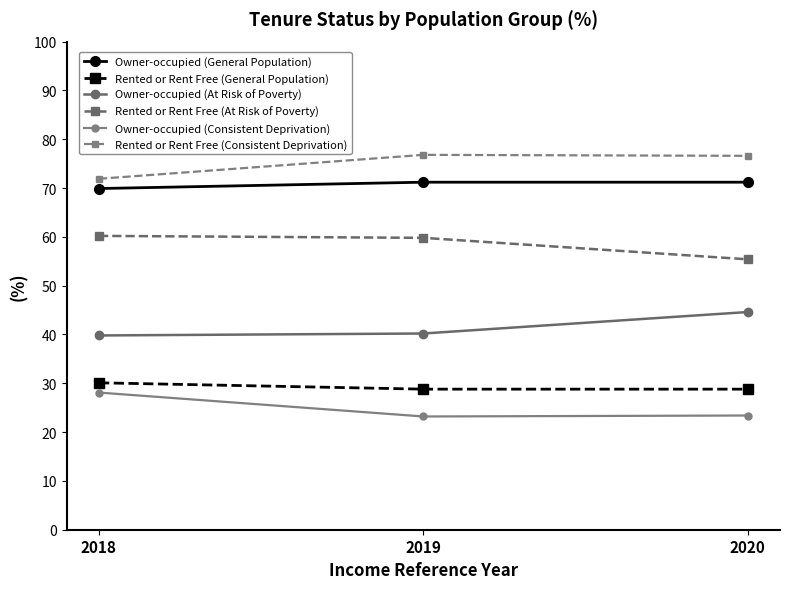

The Rented or Rent Free (At Risk of Poverty) series shows 97.3 at 2020. True or false?

False